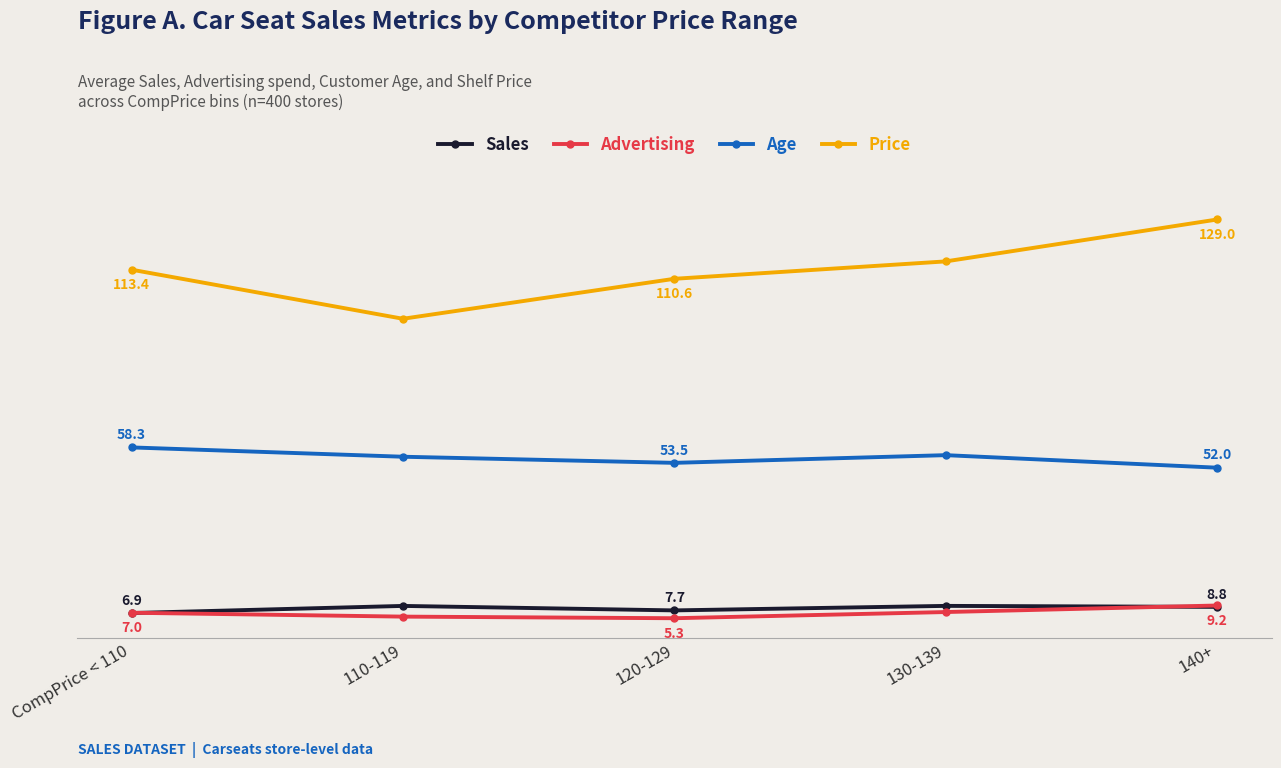

What is the label of the 1st point from the right?

140+